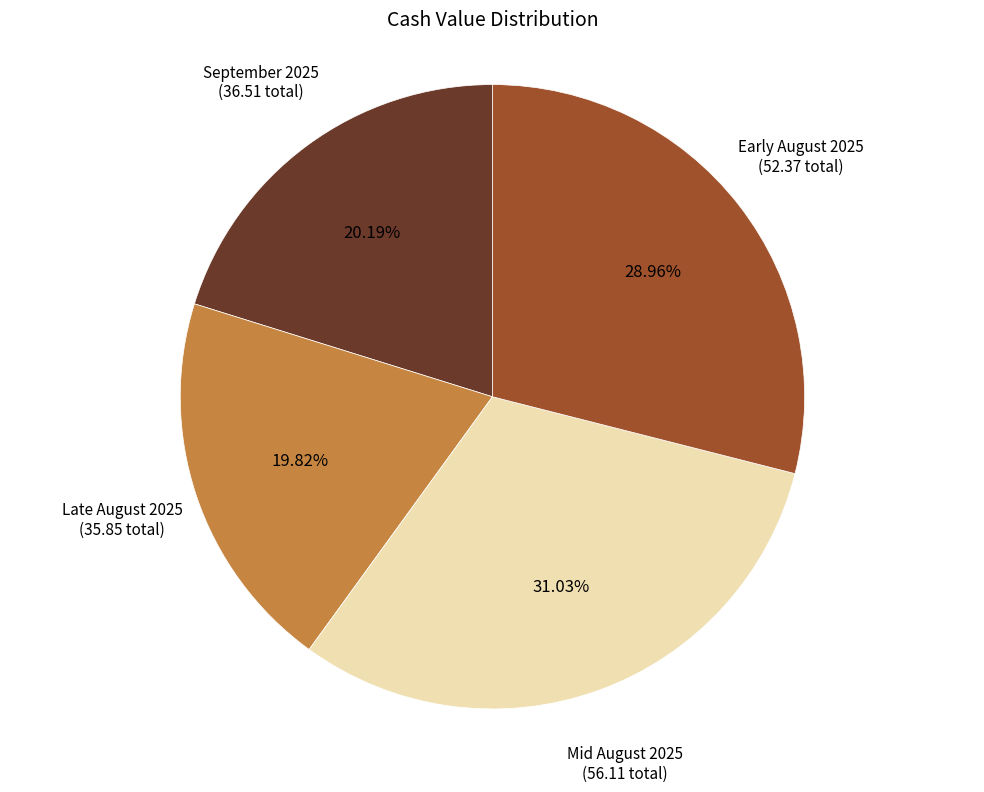

Count the number of slices in the pie.

4